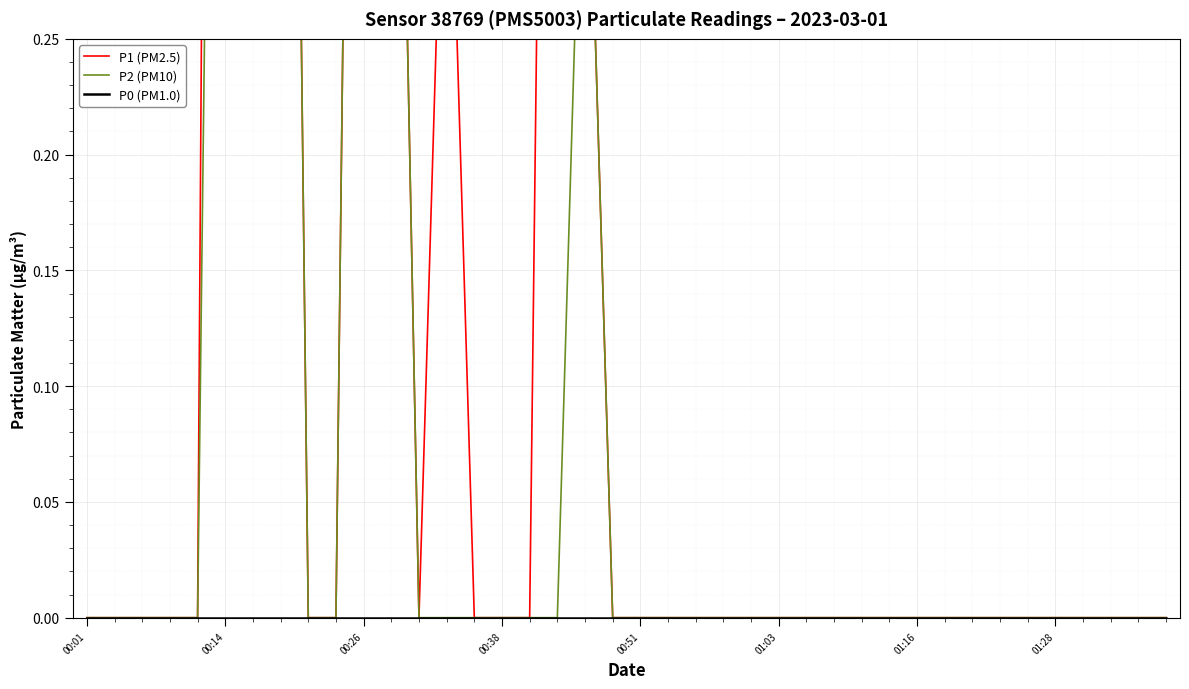

Is it true that P2 (PM10) equals 0.0 at 8?

True